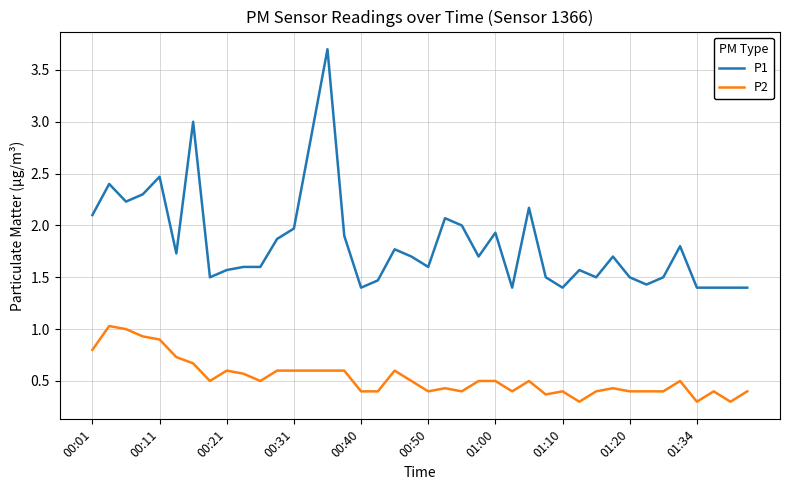

Which series has the largest range (max minus min)?

P1